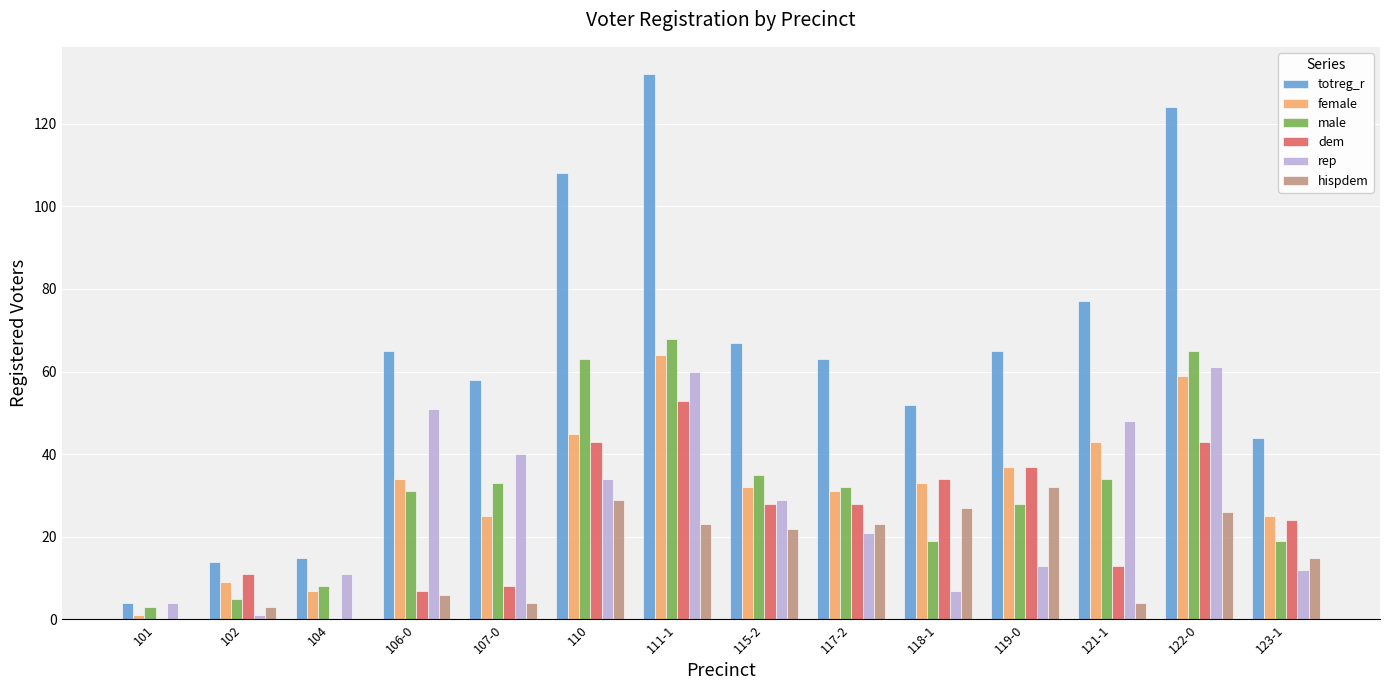

Where is hispdem nearest to the value 16?

123-1